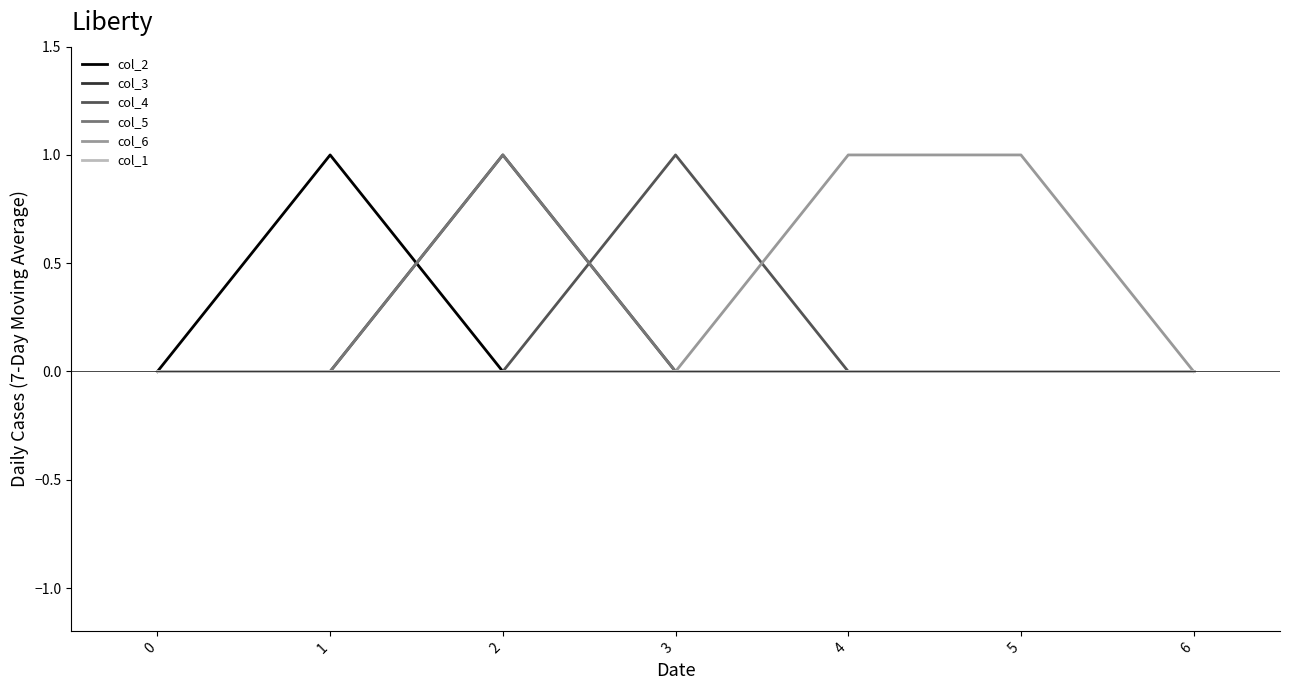

Which series has the largest range (max minus min)?

col_2